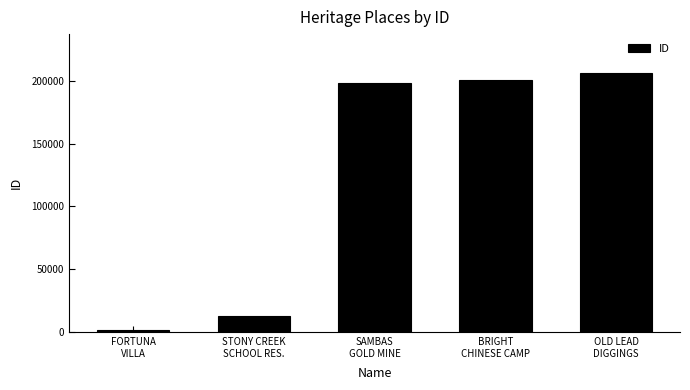

What is the value of the 1st bar from the left?

1775